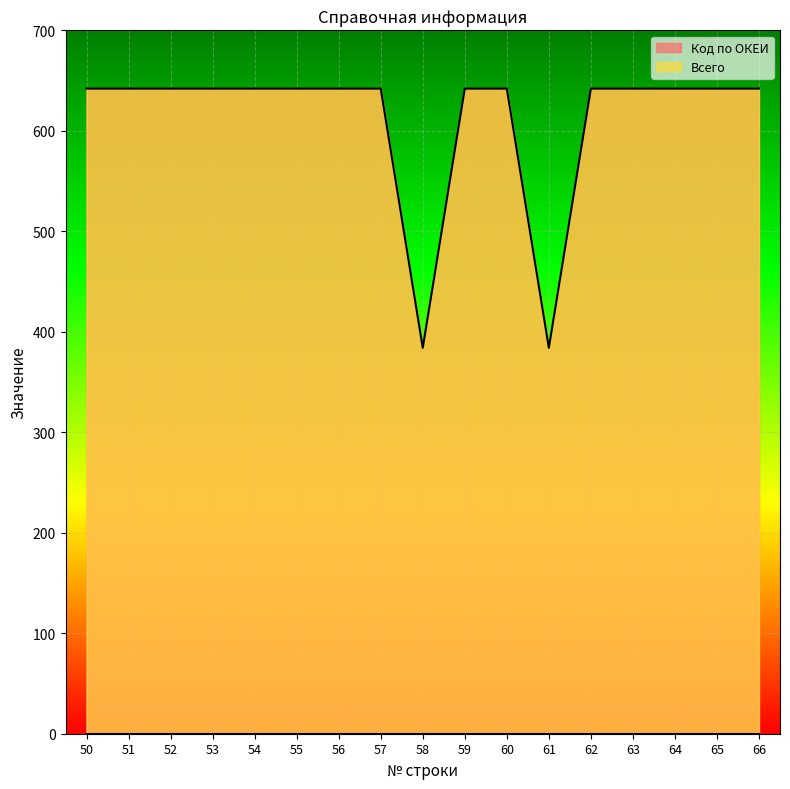

What is the average value?

612